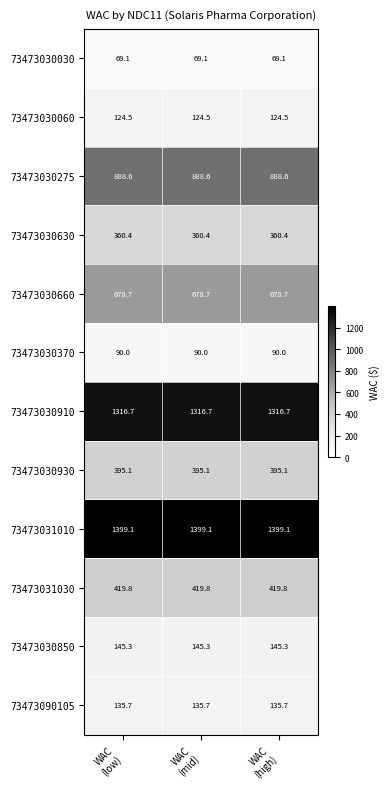

Which series has the largest total across all categories?

73473031010